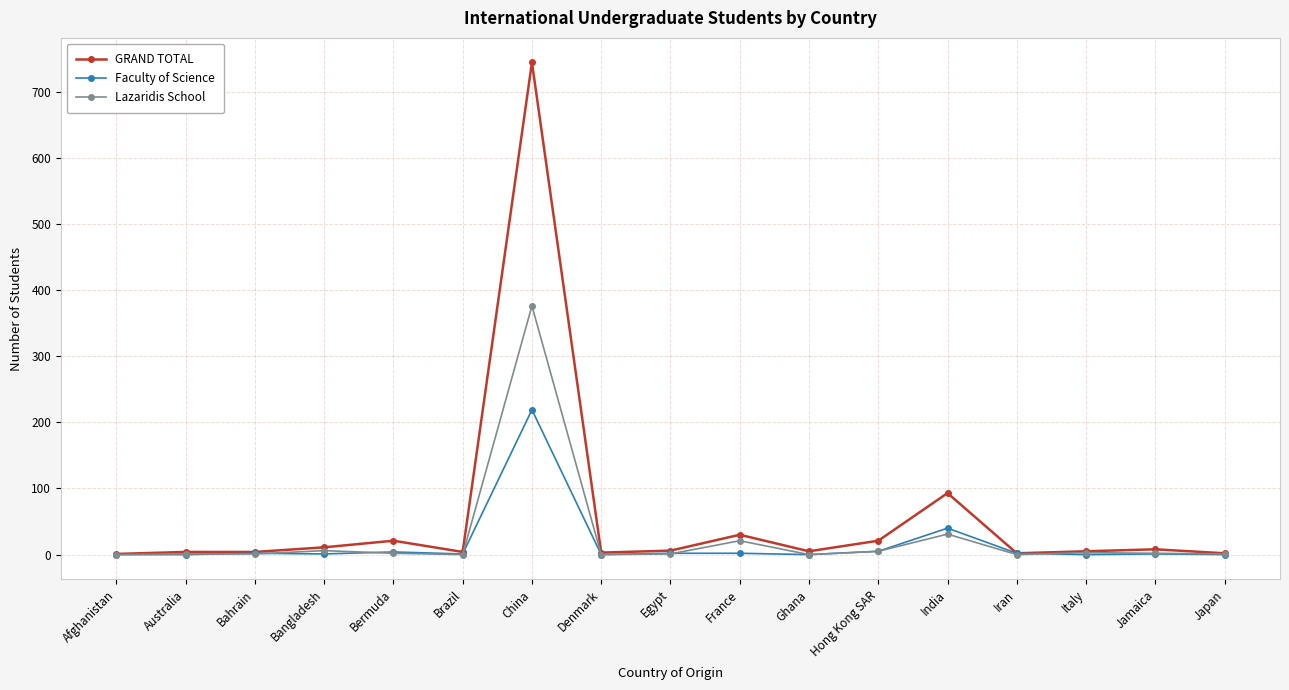

Between China and Japan, which series saw the biggest shift?

GRAND TOTAL